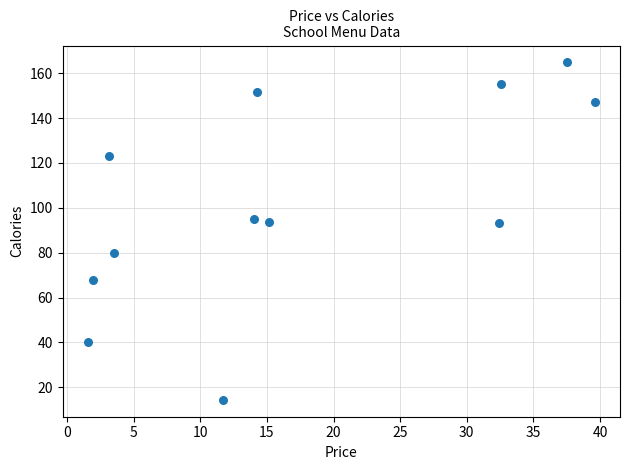

What is the range of X values (max minus min)?

38.0